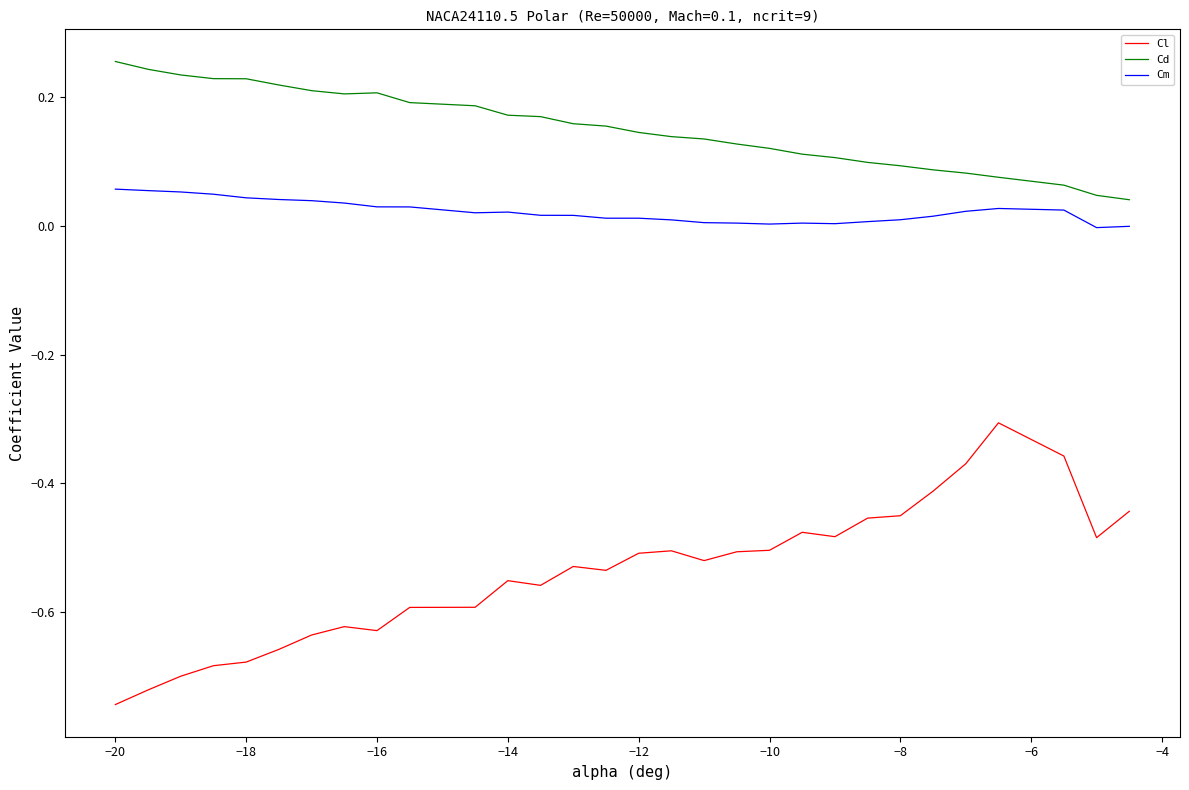

True or false: Cl and Cm intersect in this chart.

False